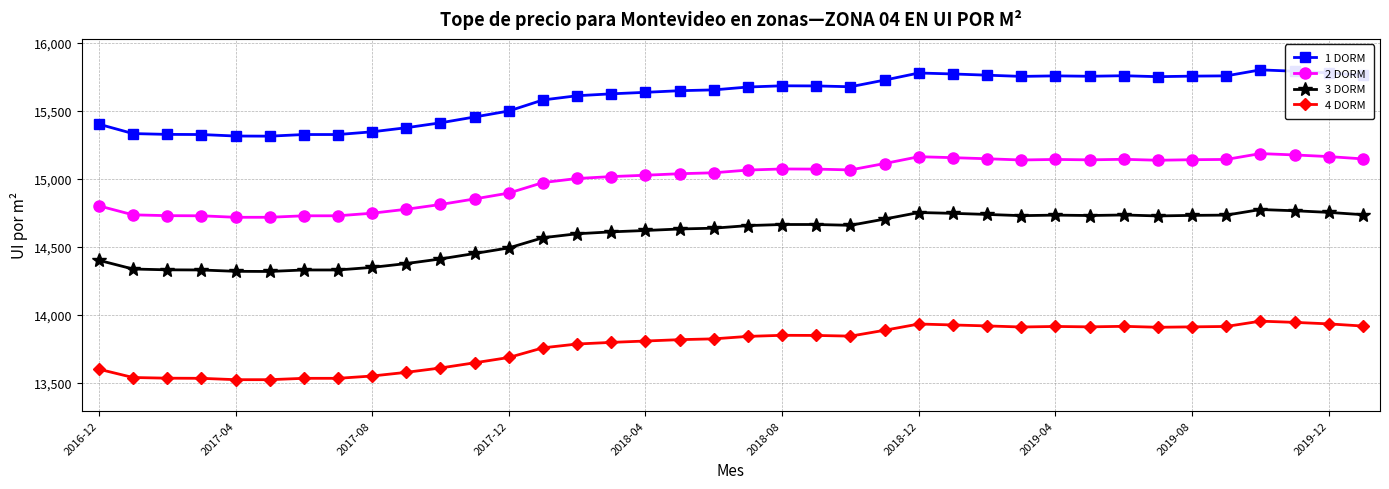

True or false: 2 DORM and 4 DORM intersect in this chart.

False